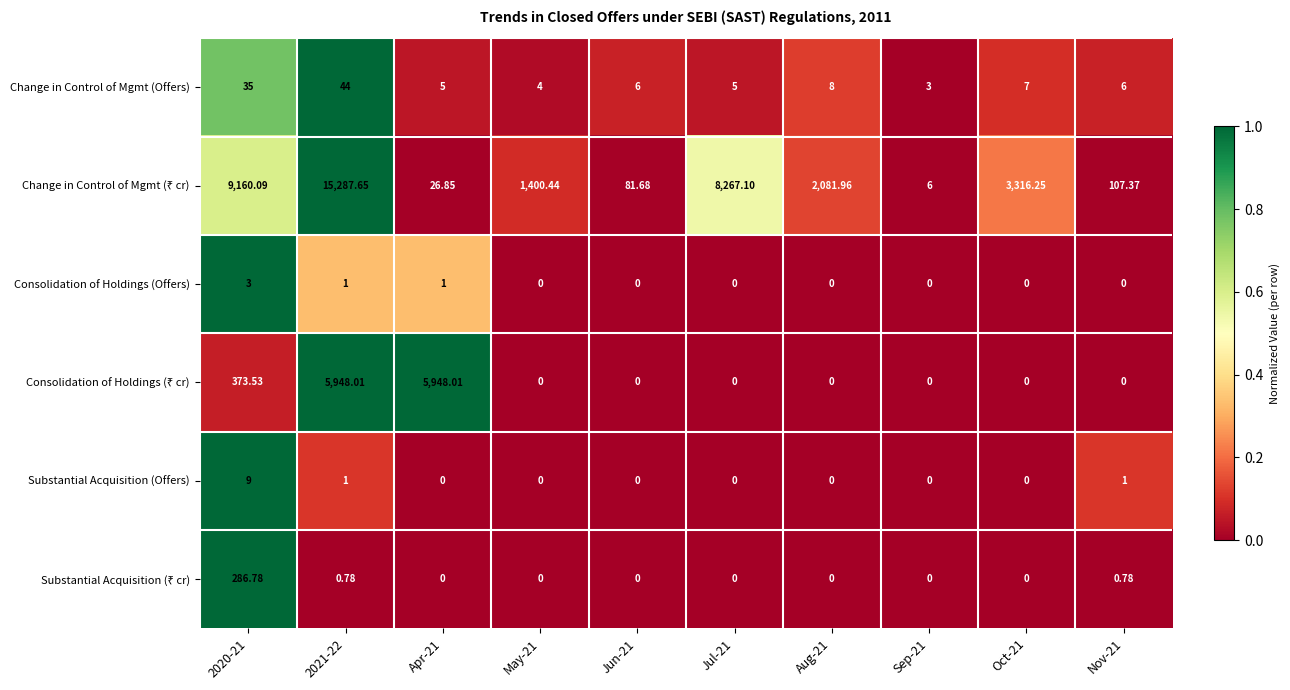

Is the value of Substantial Acquisition (Offers) at 2020-21 greater than the value of Change in Control of Mgmt (Offers) at Jul-21?

Yes